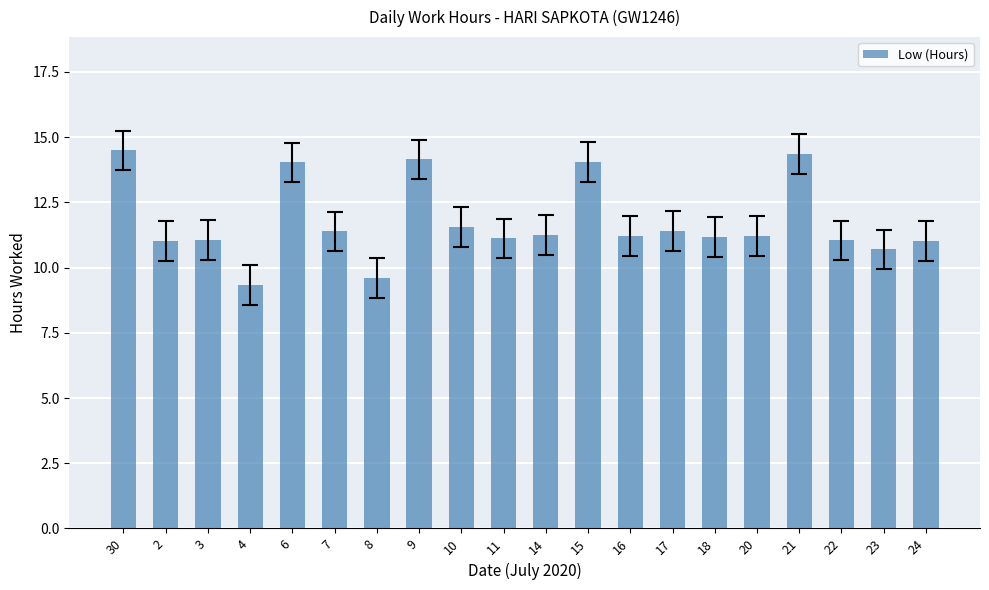

Which category has the lowest value across all series?

4